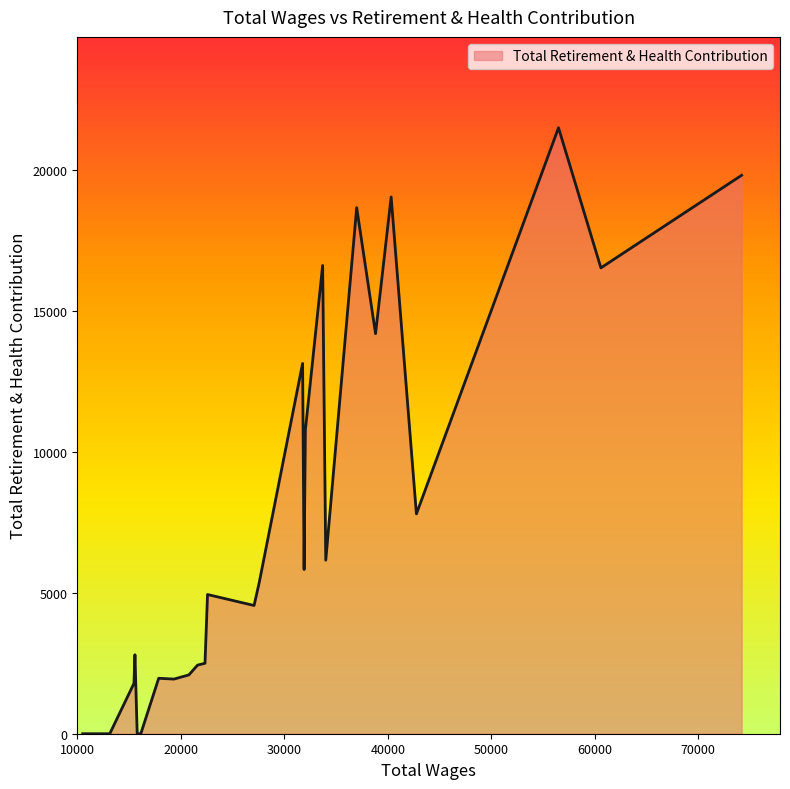

What is the difference between the maximum and minimum values?

21506